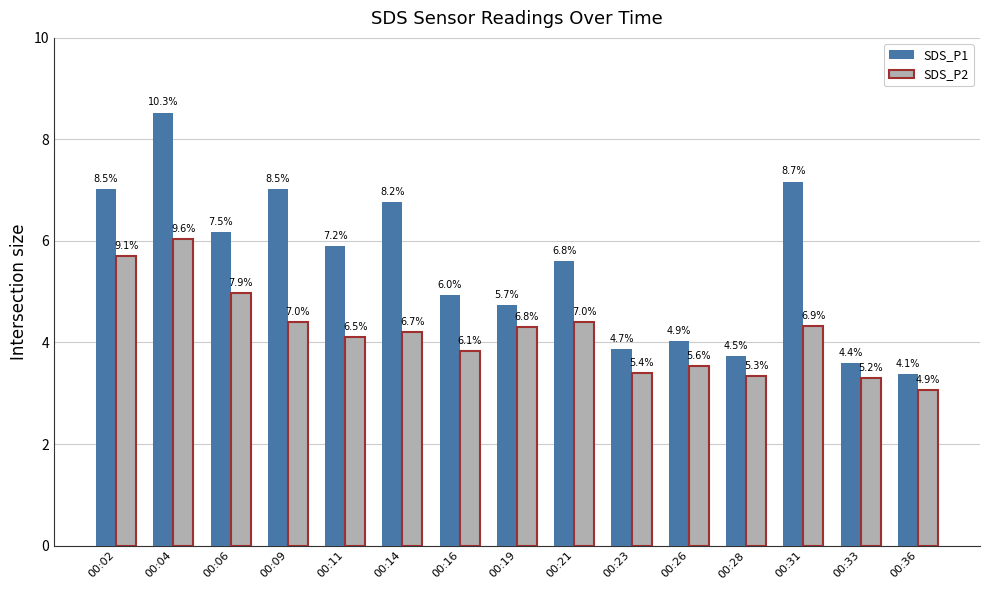

How many groups of bars are there?

15